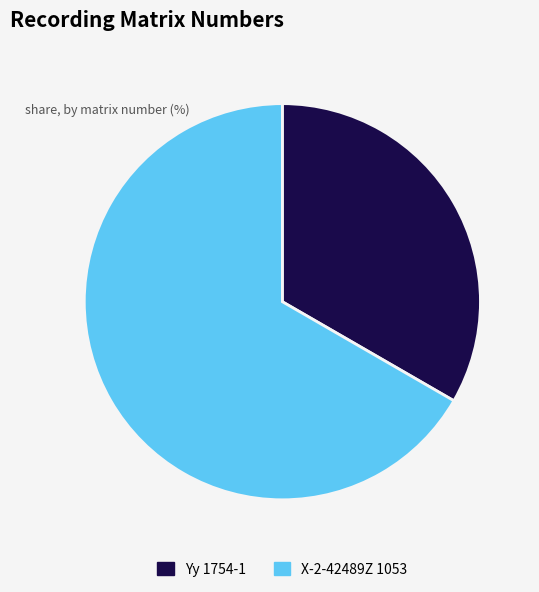

True or false: Yy 1754-1 accounts for 24% of the total.

False